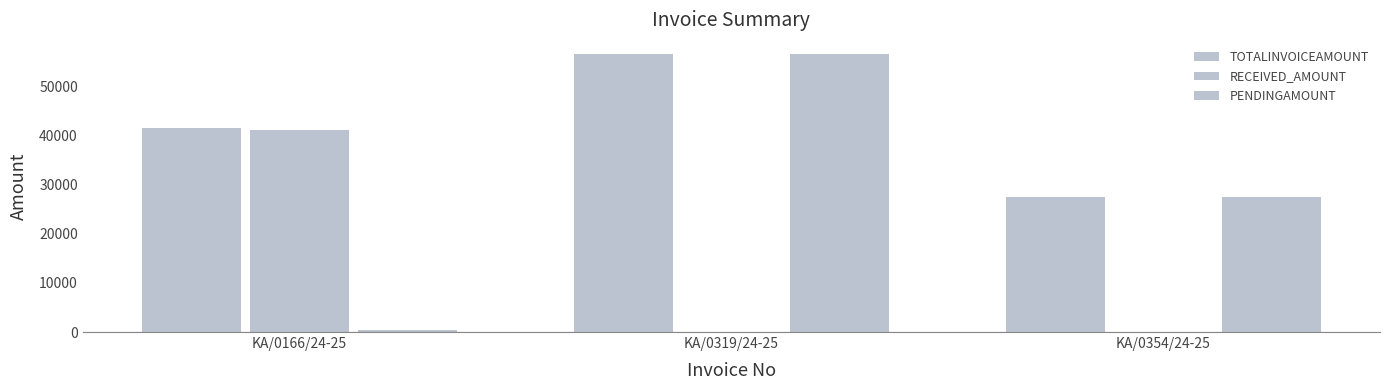

Which category has the lowest value in the PENDINGAMOUNT series?

KA/0166/24-25